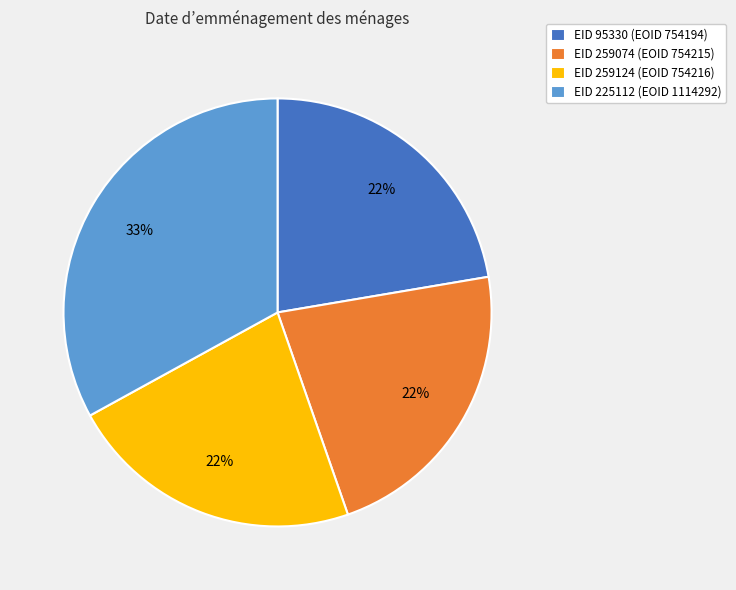

To the nearest percent, what is the average slice percentage?

25%